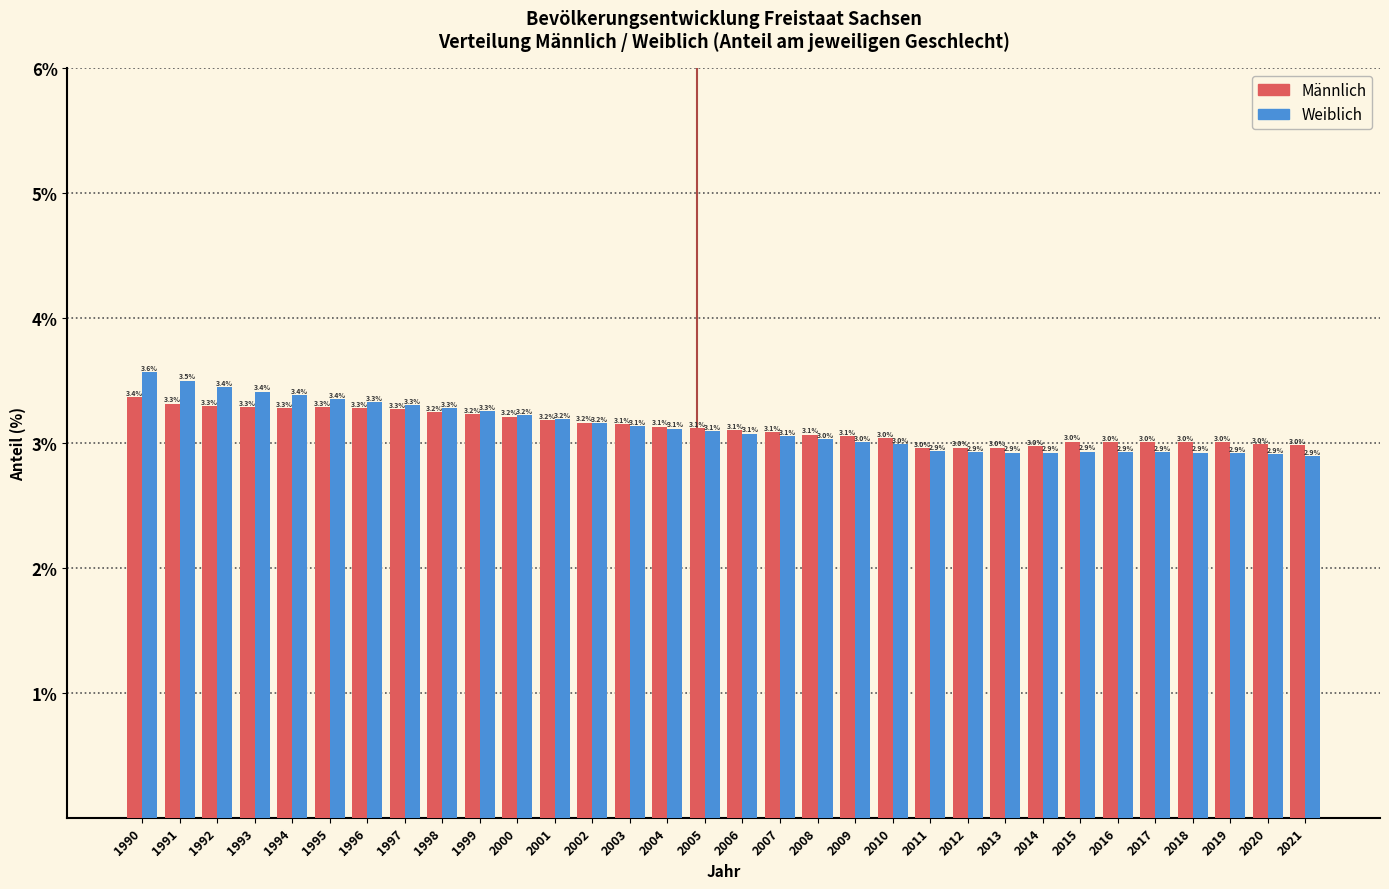

Reading left to right, what are all the values shown in this chart?

Männlich: 3.4	3.3	3.3	3.3	3.3	3.3	3.3	3.3	3.2	3.2	3.2	3.2	3.2	3.1	3.1	3.1	3.1	3.1	3.1	3.1	3.0	3.0	3.0	3.0	3.0	3.0	3.0	3.0	3.0	3.0	3.0	3.0
Weiblich: 3.6	3.5	3.4	3.4	3.4	3.4	3.3	3.3	3.3	3.3	3.2	3.2	3.2	3.1	3.1	3.1	3.1	3.1	3.0	3.0	3.0	2.9	2.9	2.9	2.9	2.9	2.9	2.9	2.9	2.9	2.9	2.9